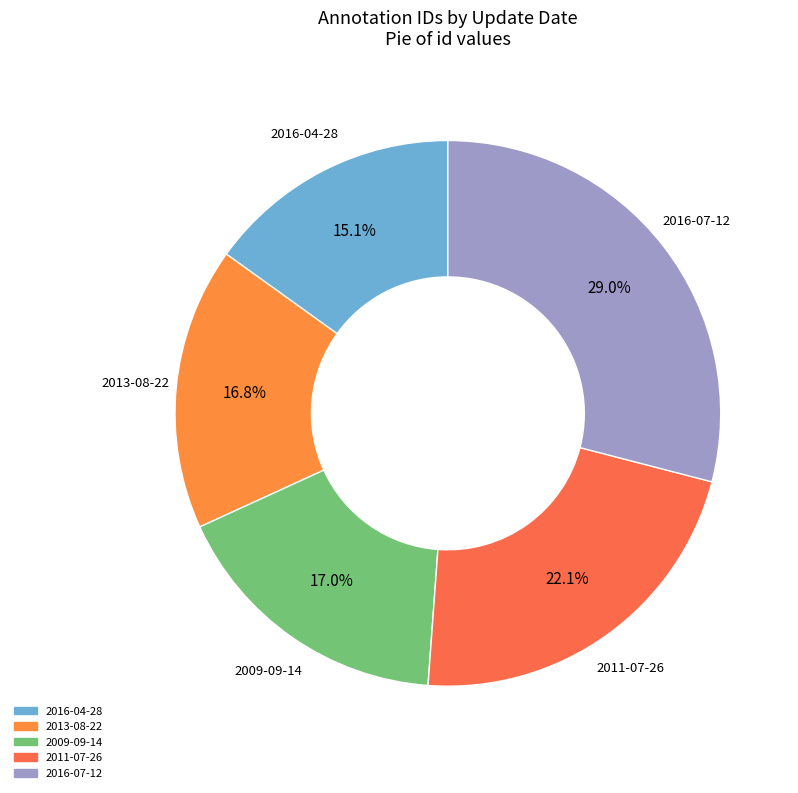

Between 2009-09-14 and 2016-07-12, which is larger?

2016-07-12